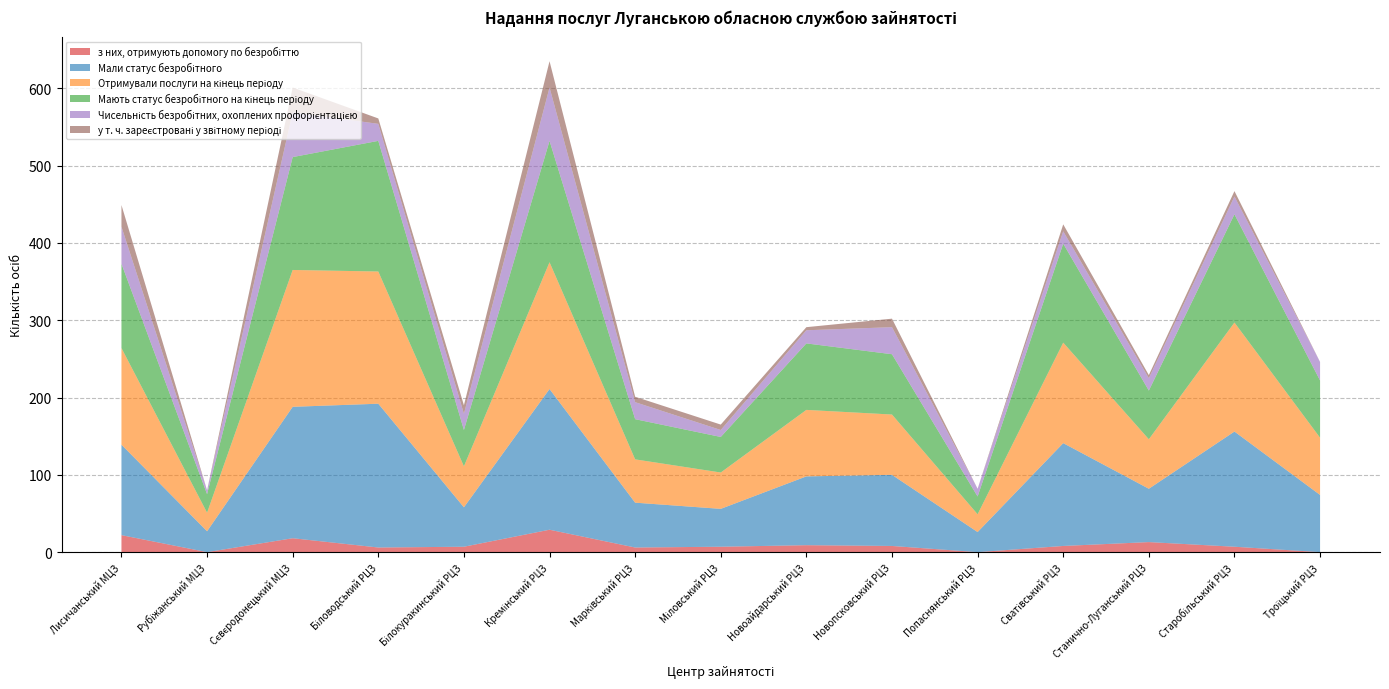

Reading left to right, list all the values displayed in this chart.

з них, отримують допомогу по безробіттю: 22	0	18	6	7	29	6	7	9	8	0	8	13	7	0
Мали статус безробітного: 117	27	170	186	51	182	58	49	89	92	26	133	69	149	74
Отримували послуги на кінець періоду: 125	24	177	171	53	164	56	47	86	78	23	130	64	141	74
Мають статус безробітного на кінець періоду: 109	24	146	169	47	157	52	46	86	78	23	128	63	140	74
Чисельність безробітних, охоплених профорієнтацією: 48	5	58	22	21	69	22	9	17	35	10	16	16	23	24
у т. ч. зареєстровані у звітному періоді: 28	0	32	7	11	34	7	7	4	11	0	9	4	7	0